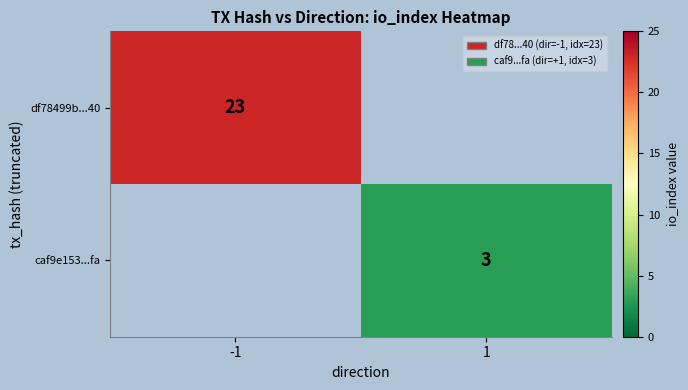

Which category has the lowest value across all series?

1